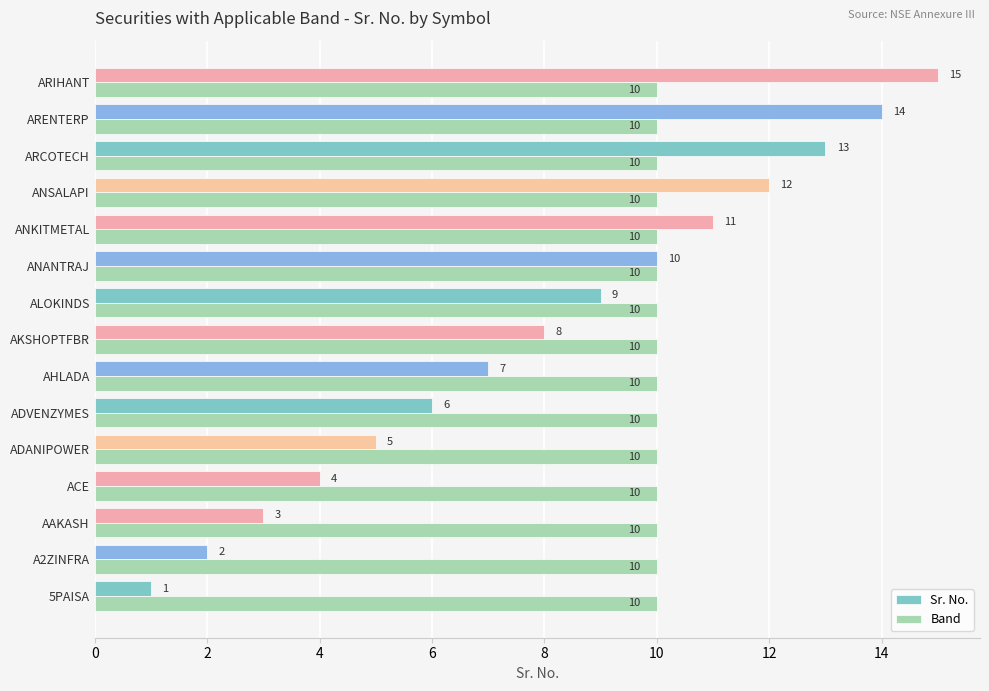

What is the sum of all Band values?

150